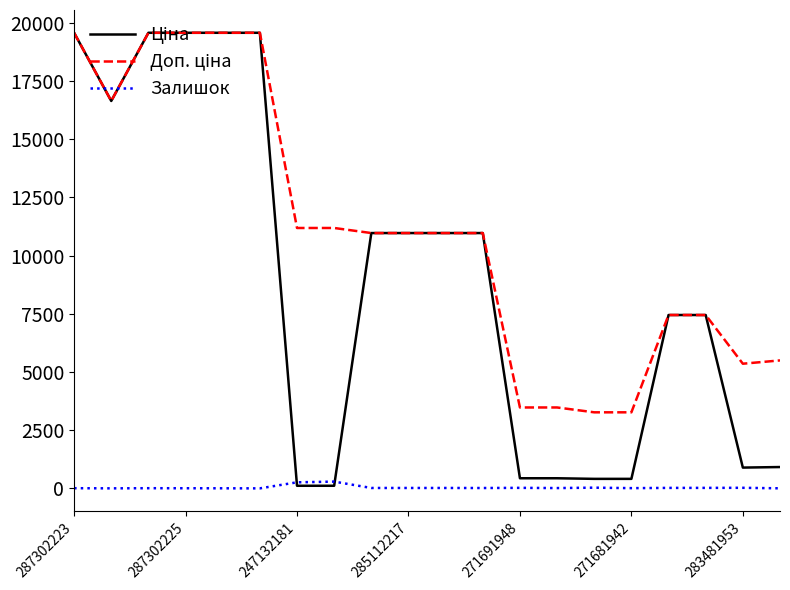

Rank the series by their average value, from lowest to highest.

Залишок, Ціна, Доп. ціна